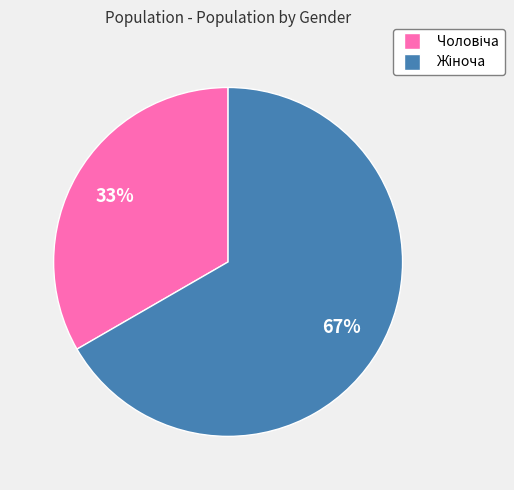

To the nearest percent, what is the average slice percentage?

50%